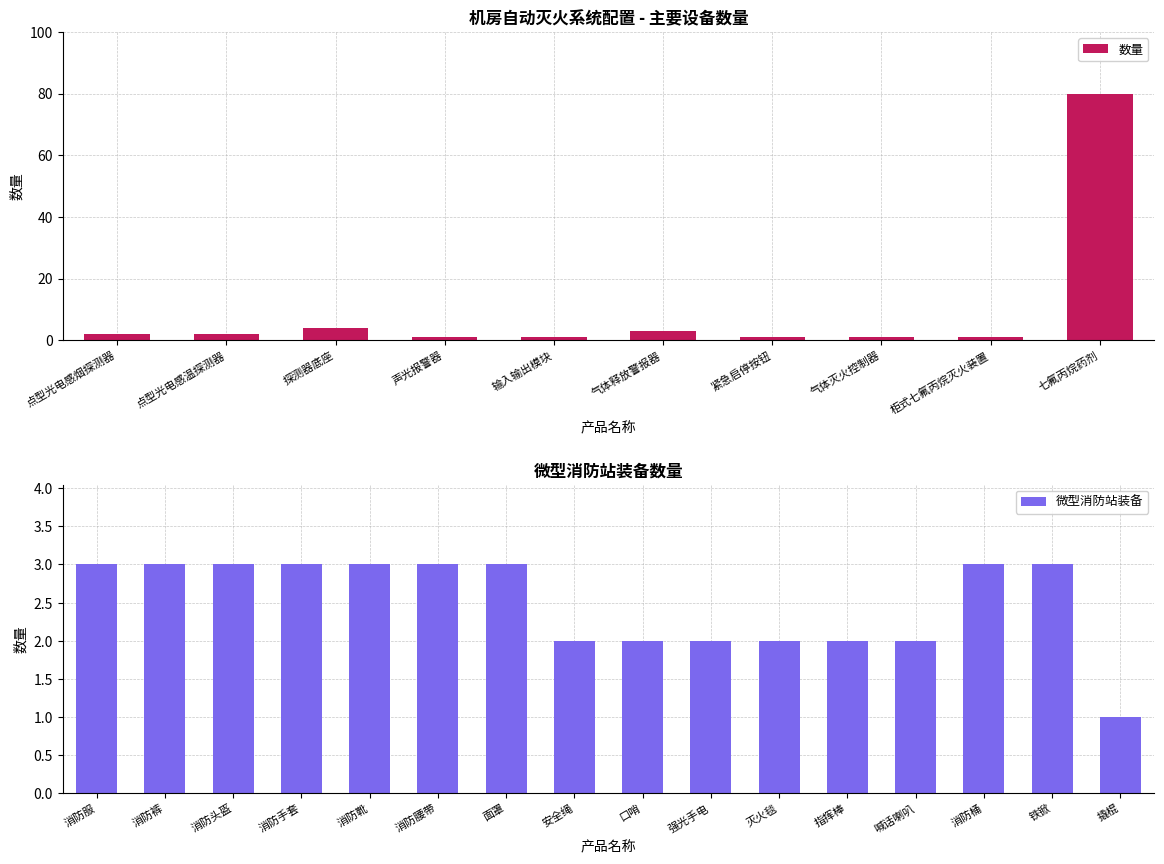

What is the maximum value shown in the chart?

80